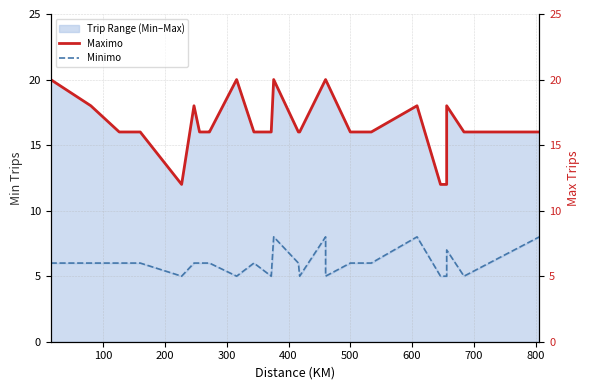

True or false: Minimo and Maximo cross at least once.

False